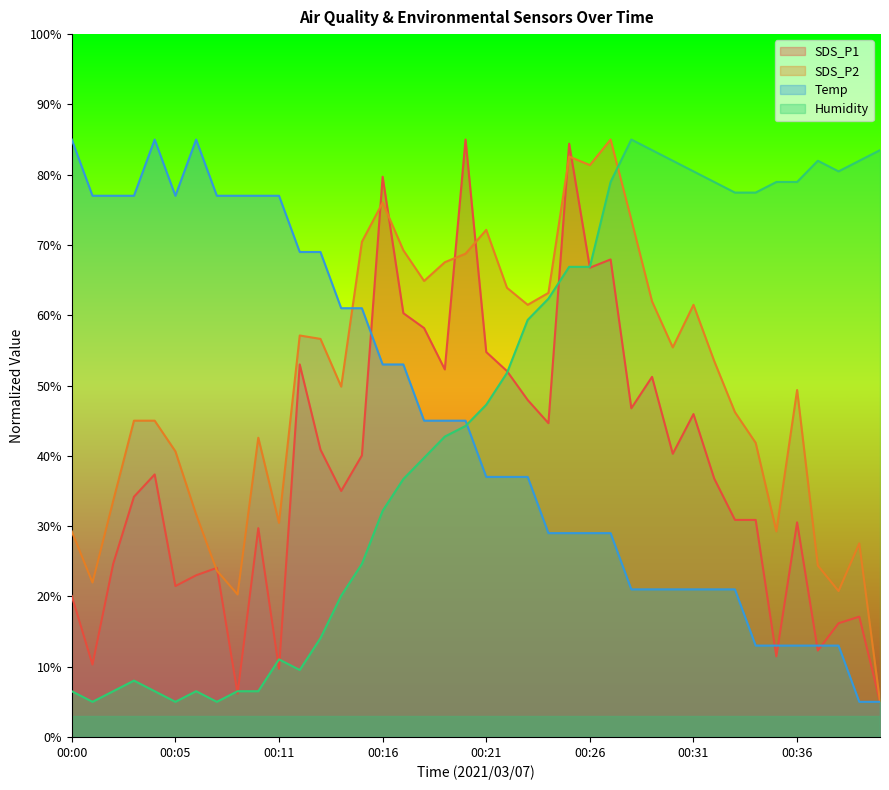

Which series has the widest spread of values?

SDS_P1